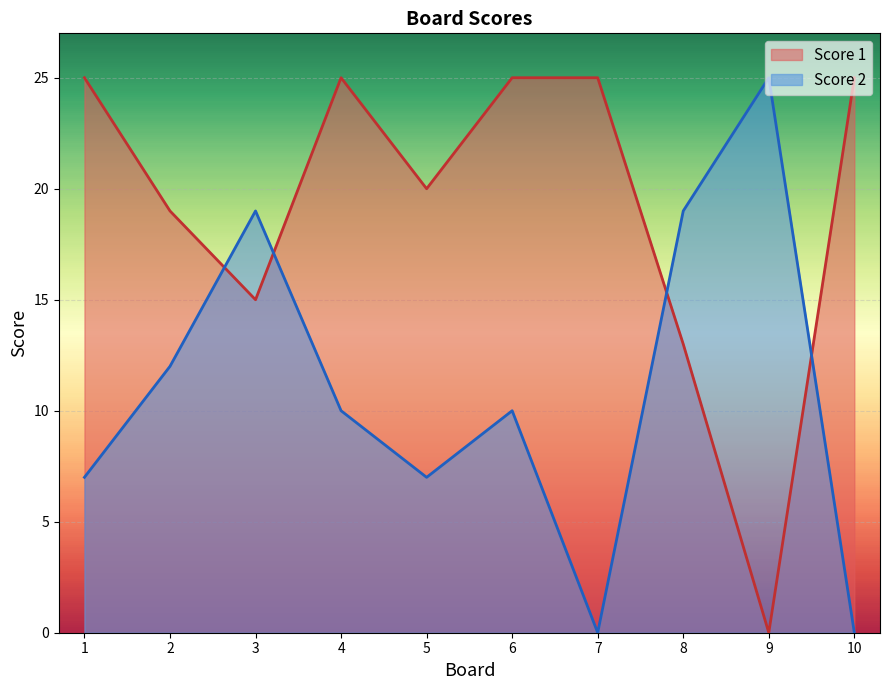

The Score 1 series shows 44 at 4. True or false?

False